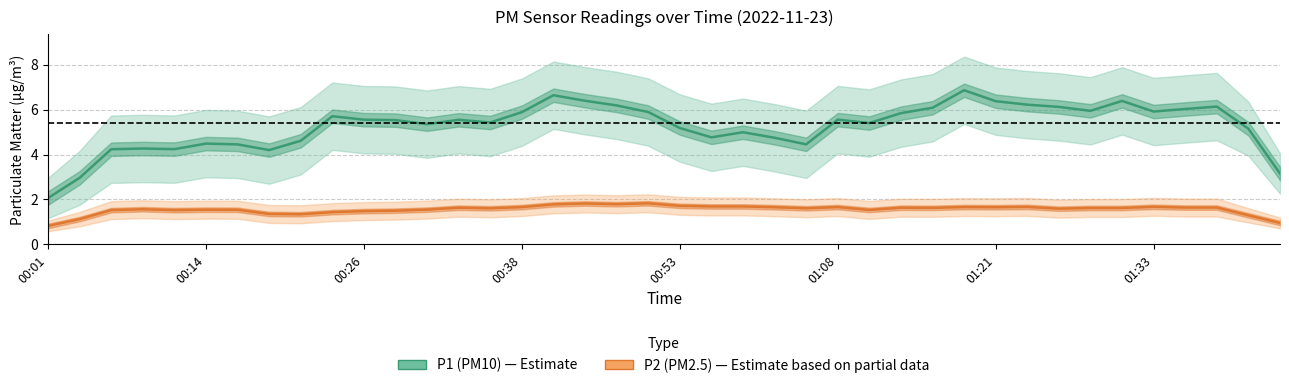

What is the approximate value of P2 (PM2.5) at 36?

1.6